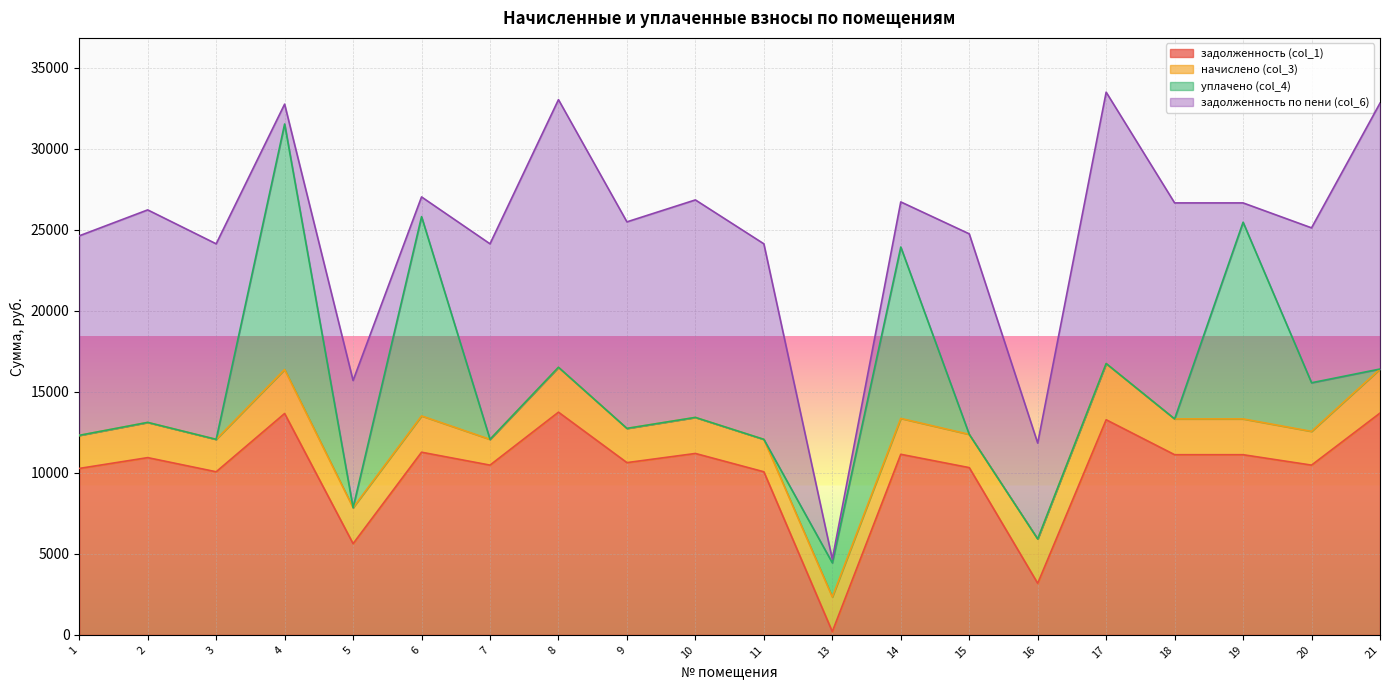

Between 18 and 3, which is larger?

18